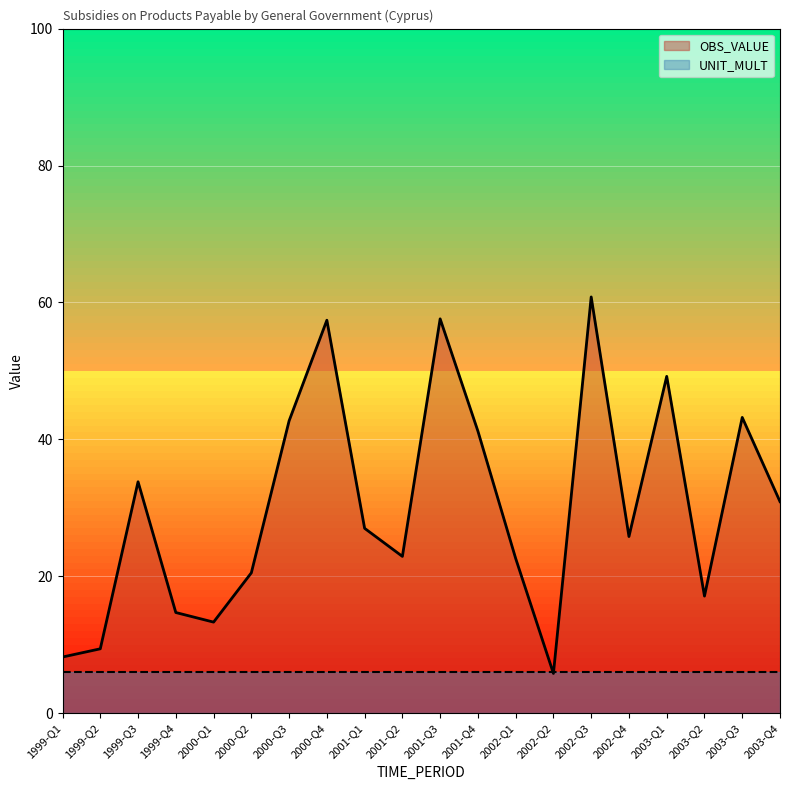

What is the ratio of the value at 2000-Q2 to the value at 1999-Q2?

2.2